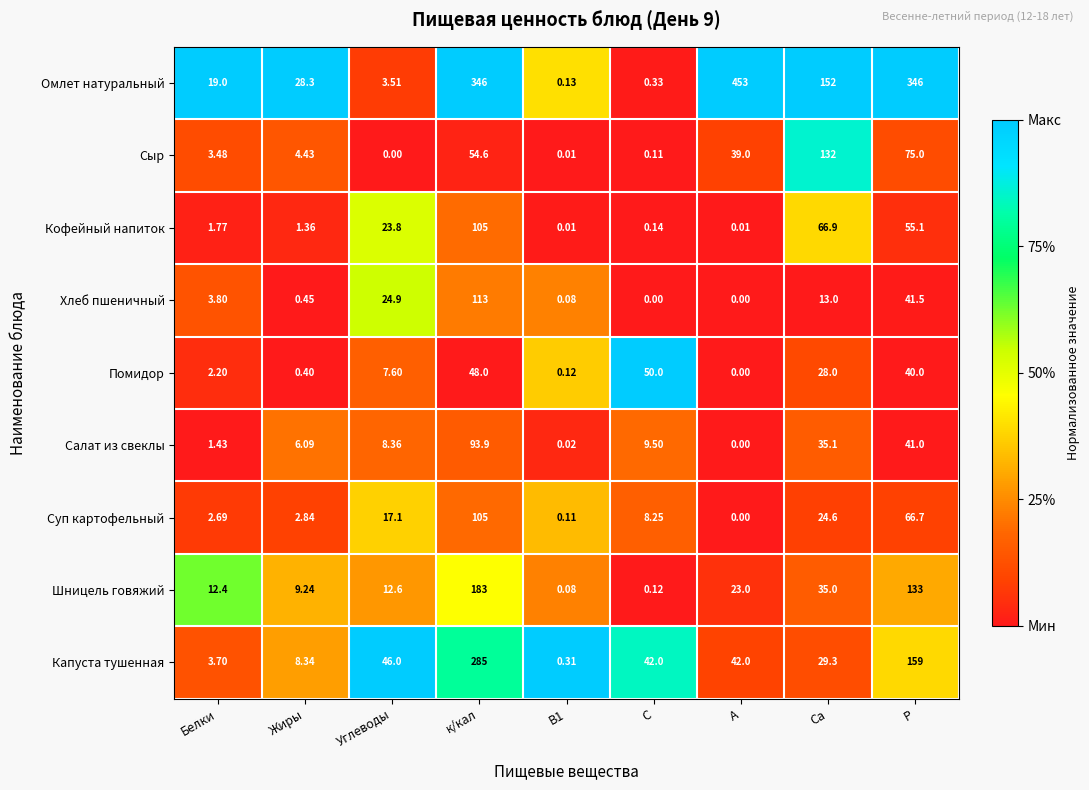

Which series changed the most between к/кал and А?

Капуста тушенная